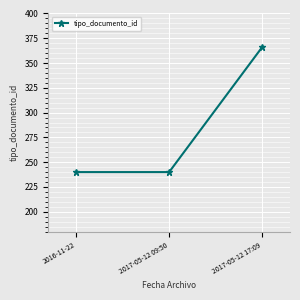

Does the chart have visible grid lines?

Yes